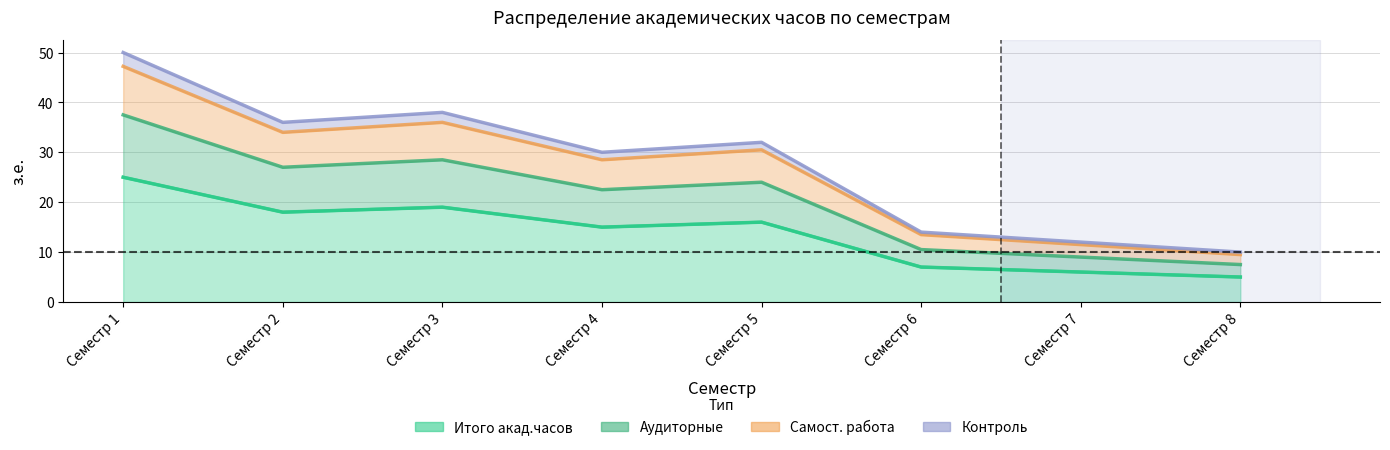

What is the smallest value displayed?

5